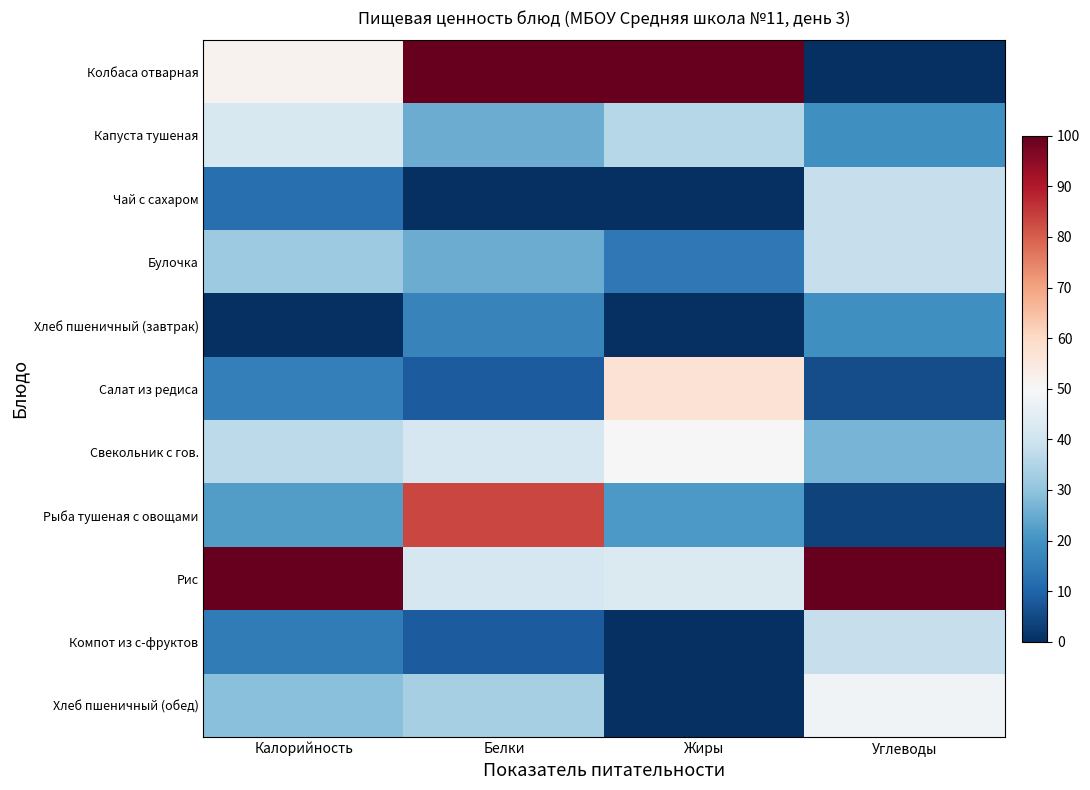

How many distinct data groups are displayed?

11